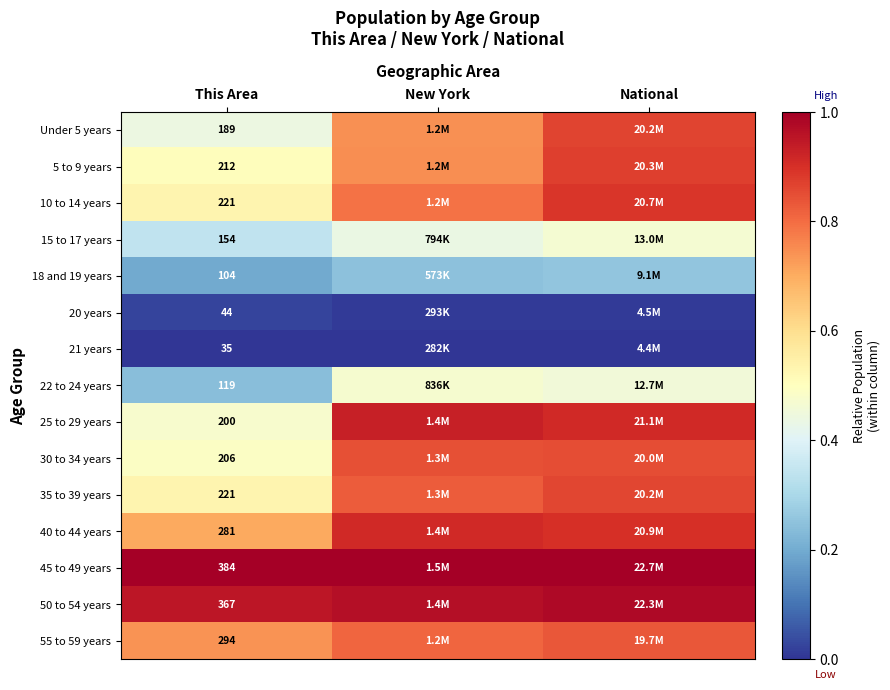

What is the difference between the highest and lowest values at New York?

1.0